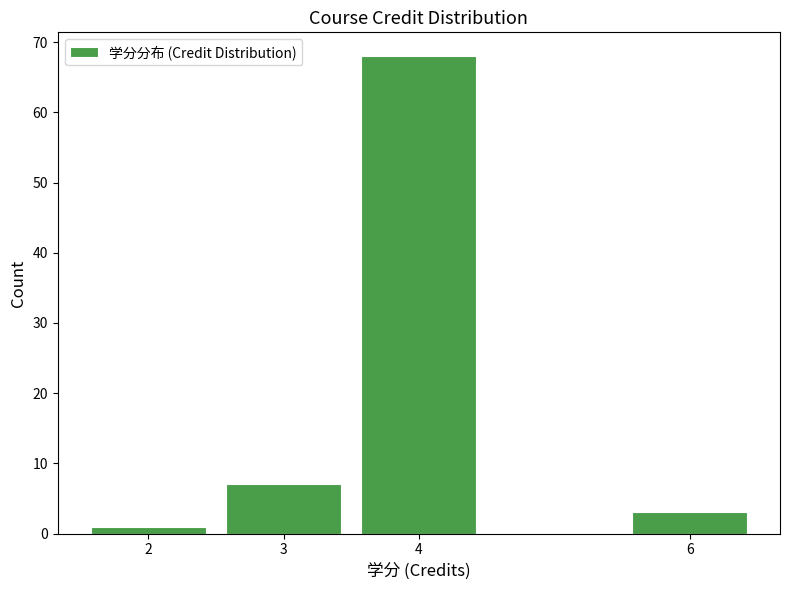

Reading left to right, transcribe this chart: for each bar, give the range it covers on the x-axis and its height. The values are not printed on the chart, so give them approximately, as read against the axis.

1.5 to 2.5: 1
2.5 to 3.5: 7
3.5 to 4.5: 68
4.5 to 5.5: 0
5.5 to 6.5: 3